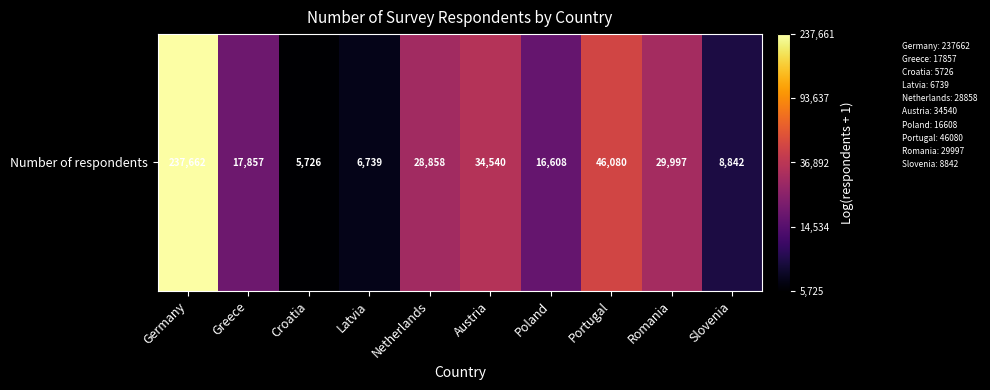

How many values exceed 10?

5